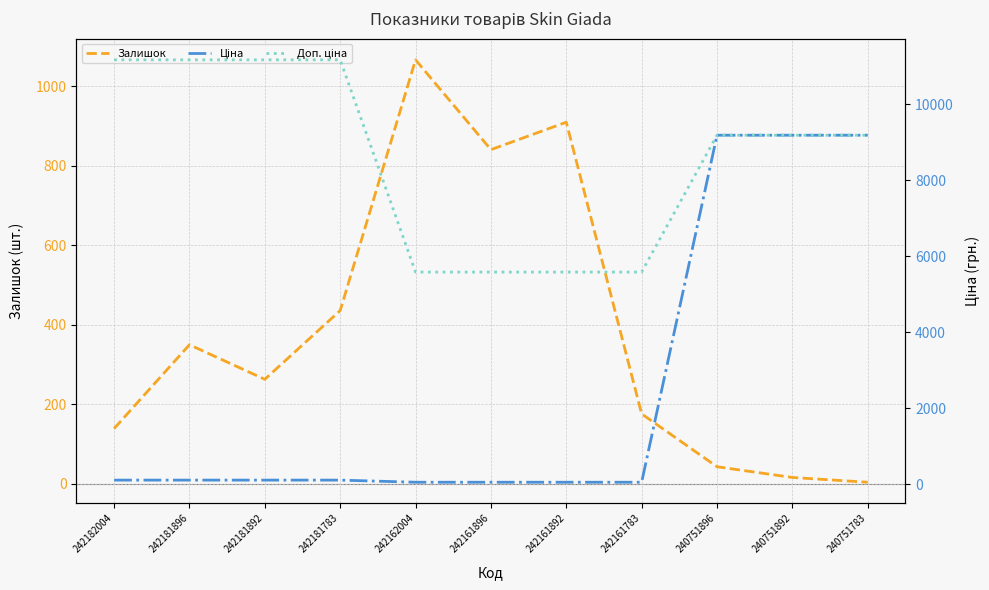

What is the maximum value shown in the chart?

11169.0